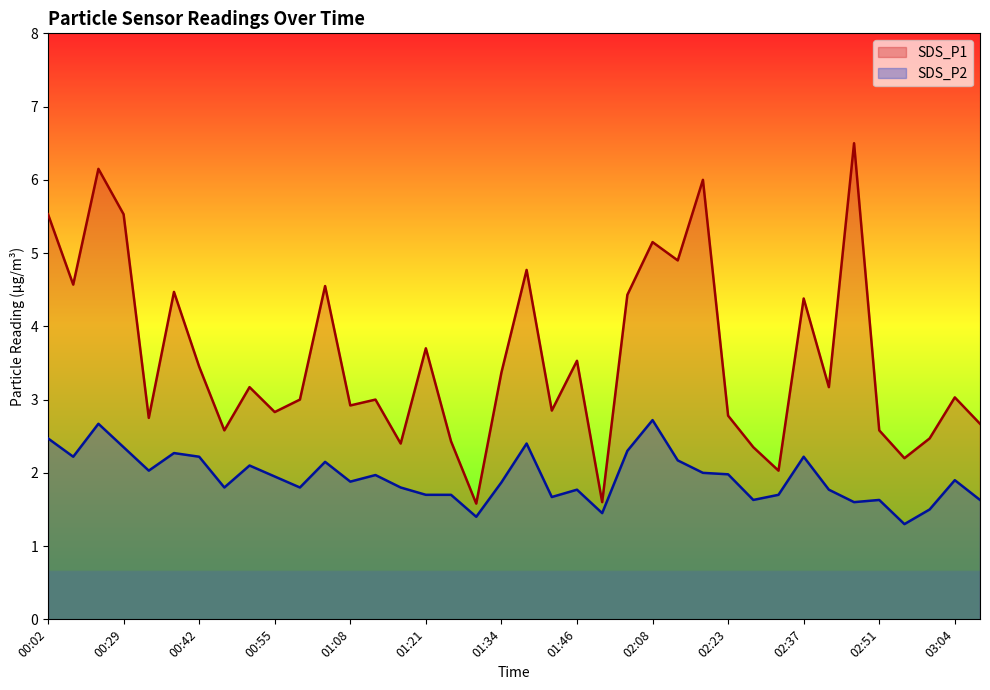

In SDS_P1, how many points are lower than both neighbors (excluding endpoints)?

13